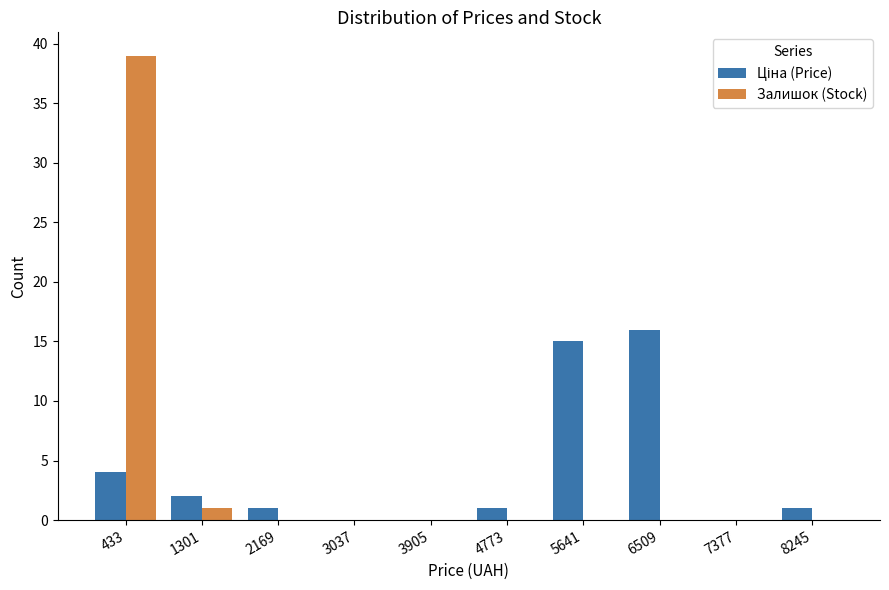

What is the height of the Залишок (Stock) bar covering 0 to 900 on the x-axis? Neither the bar edges nor the heights are printed on the chart, so give them approximately, as read against the axes.

39